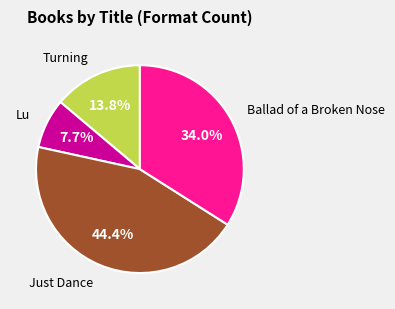

Count the number of slices in the pie.

4